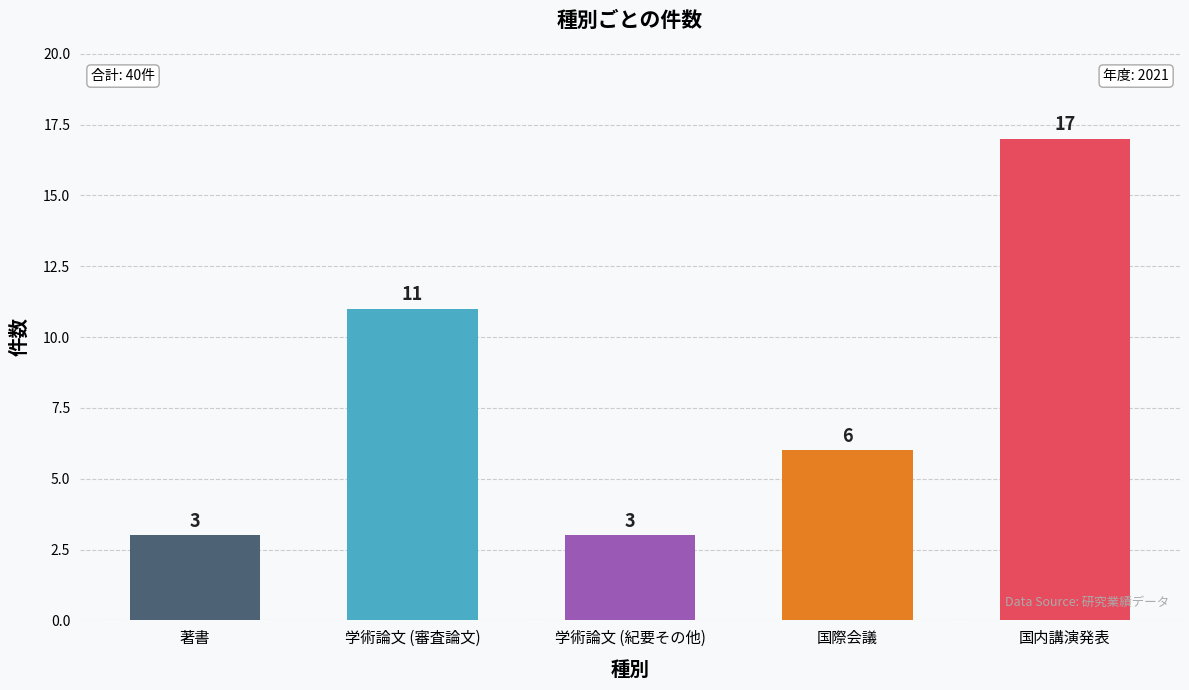

Are the bars grouped side by side (vs. stacked)?

No